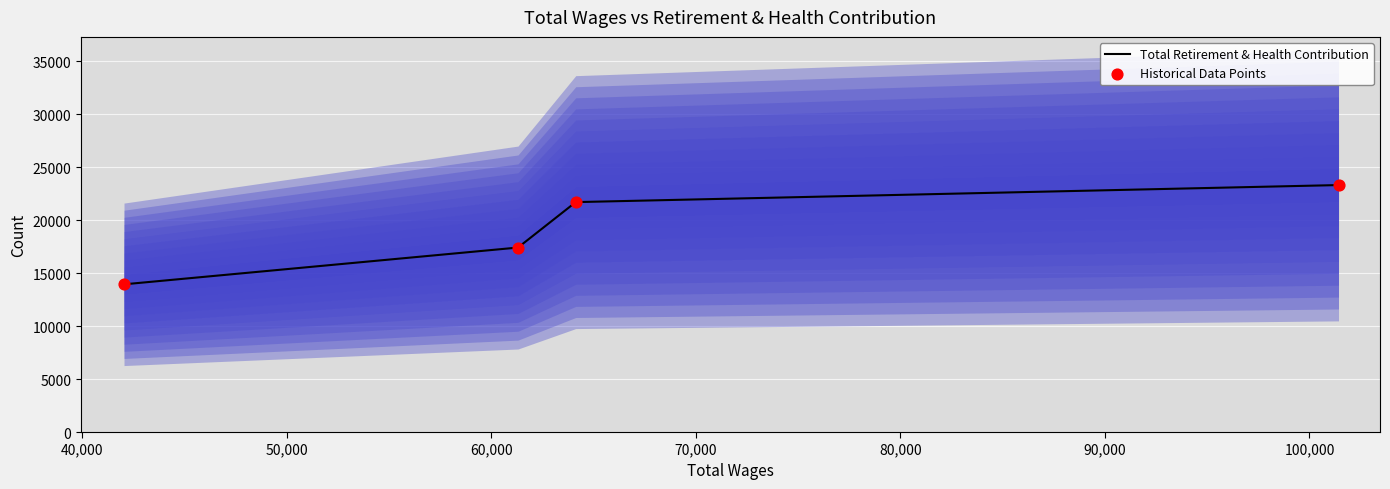

True or false: Total Retirement & Health Contribution has more than 1 interior local peaks.

False